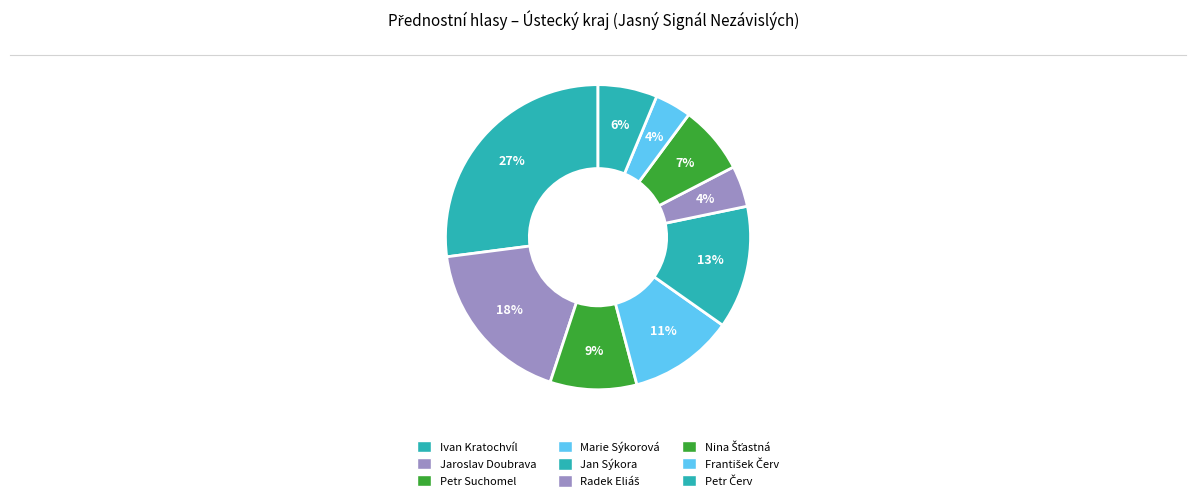

Does any single category account for the majority?

No